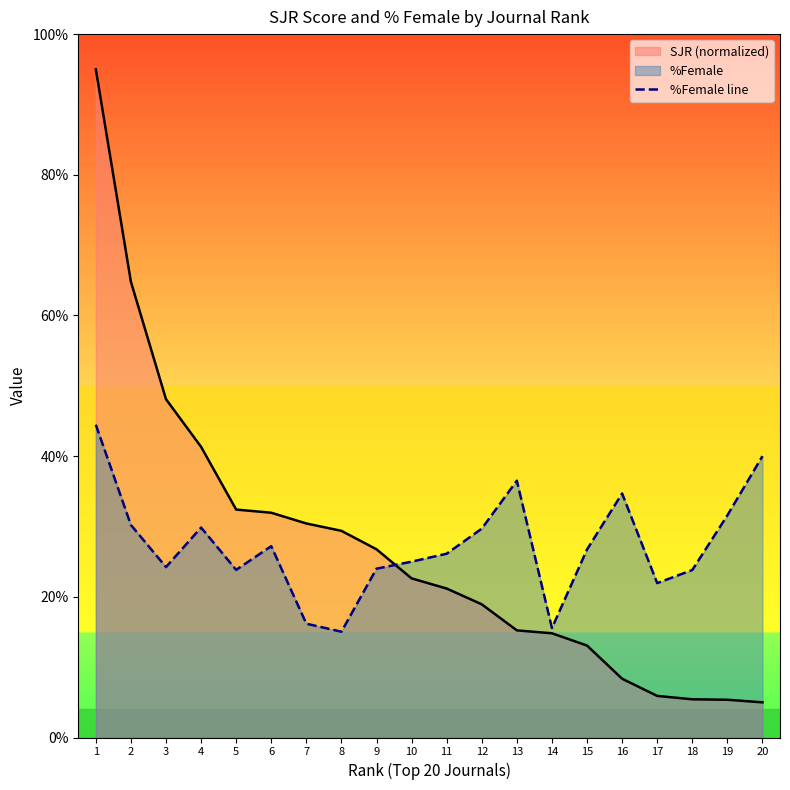

True or false: the data shows 22.8 at 13.

False